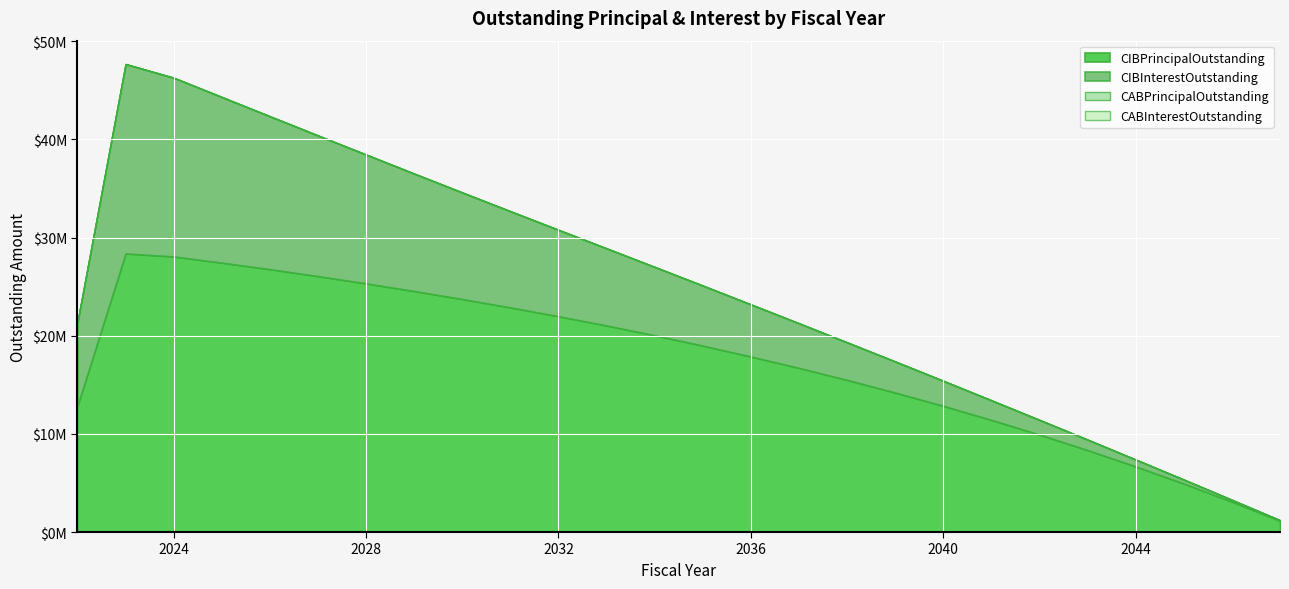

At 2033, list the series in order from smallest to largest.

CABPrincipalOutstanding, CABInterestOutstanding, CIBInterestOutstanding, CIBPrincipalOutstanding